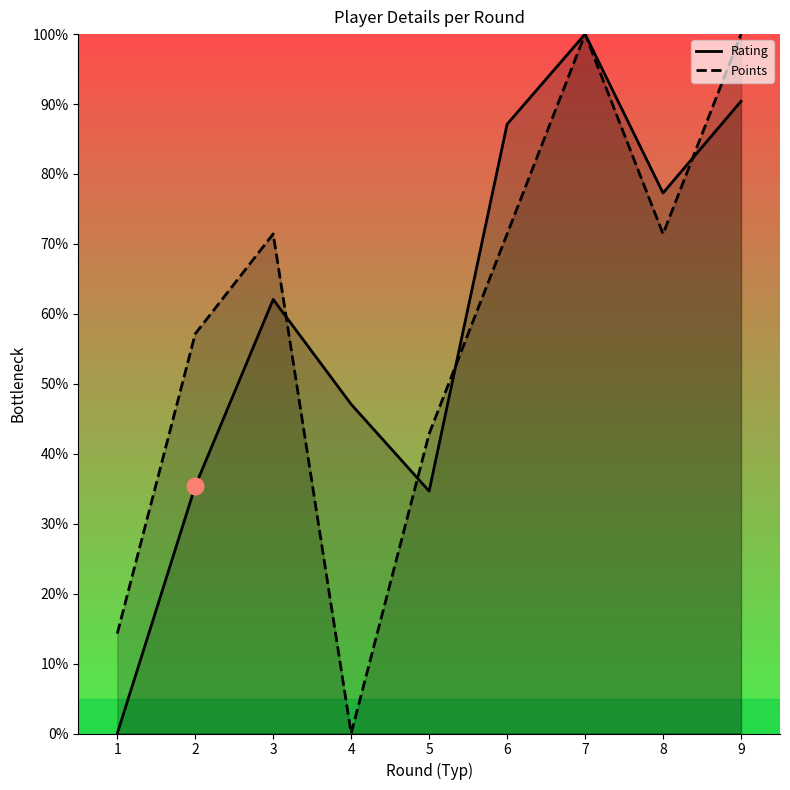

How many values in Rating are above zero?

8